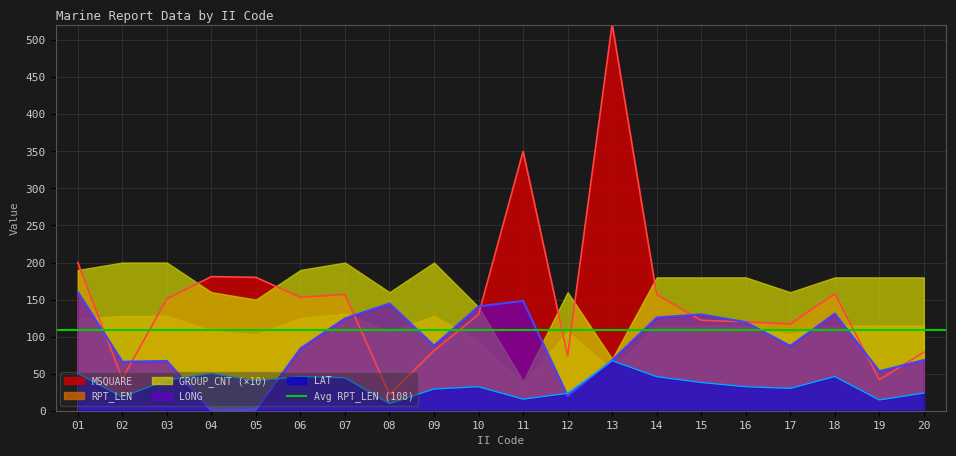

True or false: LONG has more than 0 interior local peaks.

True